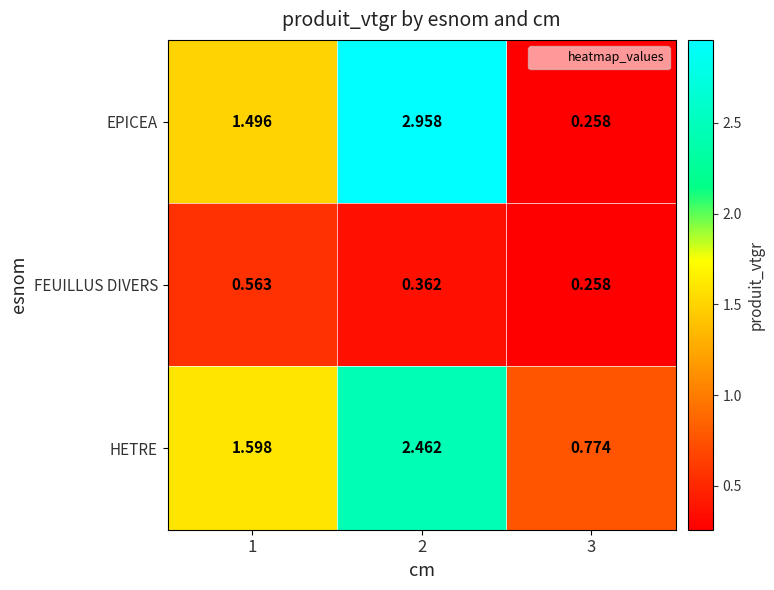

List the series in order of their peak value, highest first.

EPICEA, HETRE, FEUILLUS DIVERS